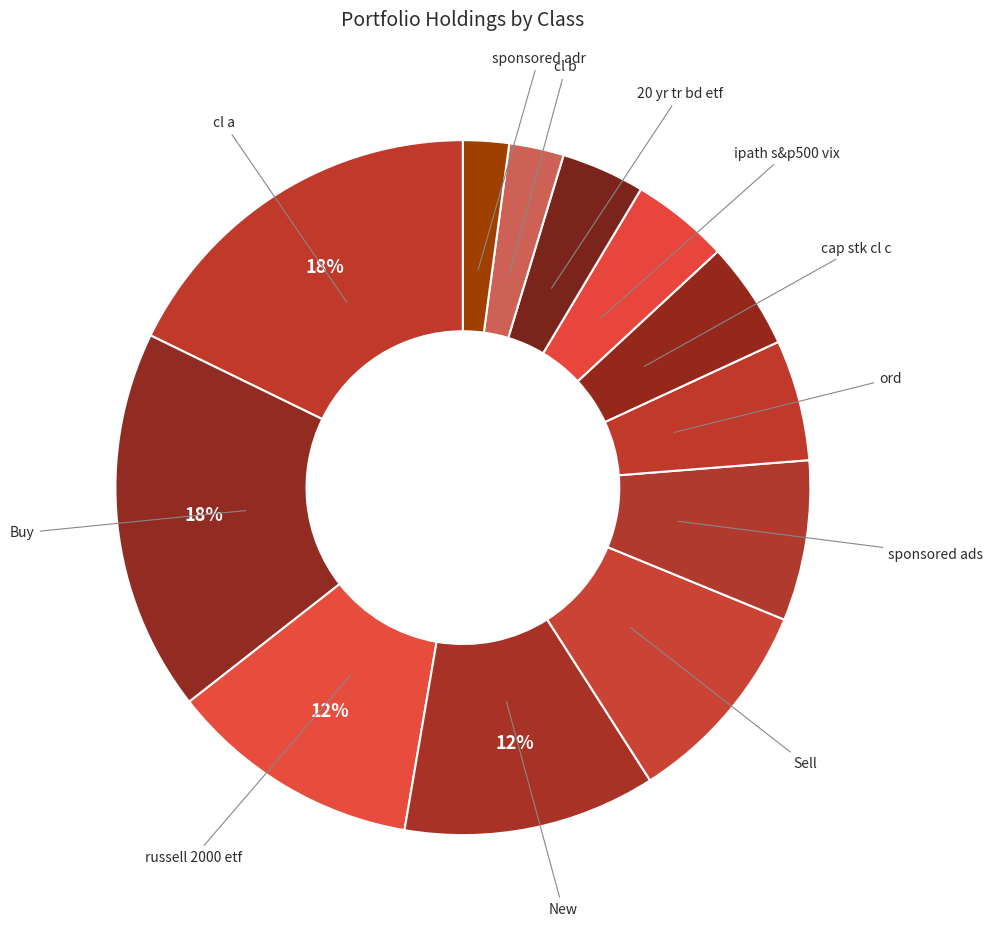

Does any single category account for the majority?

No